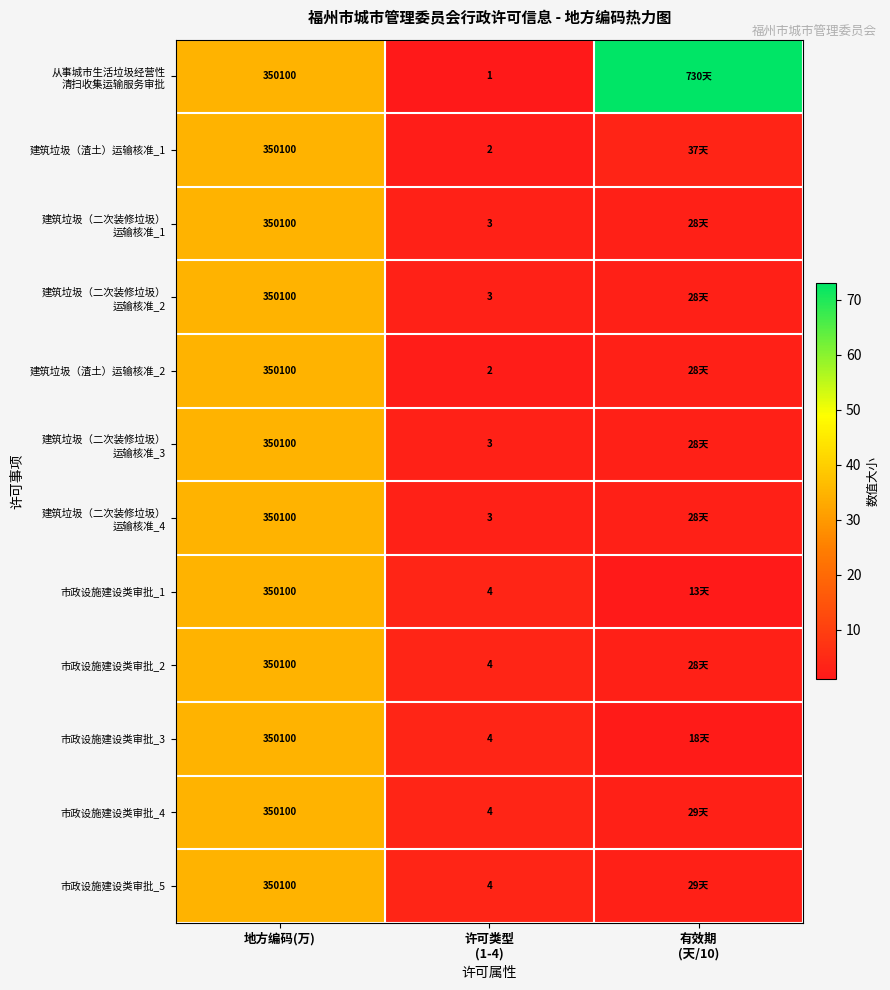

The 市政设施建设类审批_5 series shows 350100.0 at 地方编码(万). True or false?

True